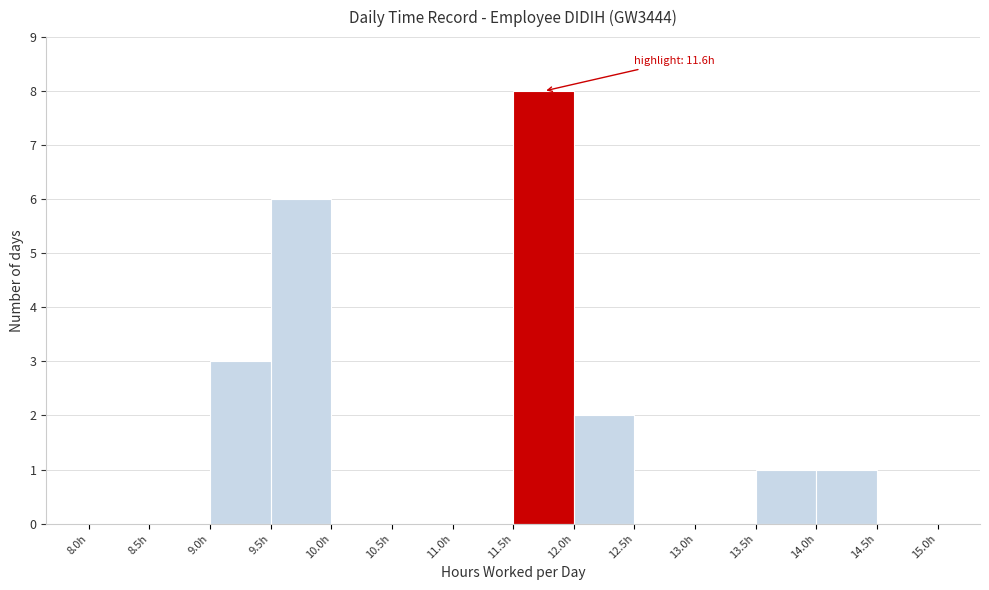

Over which range of the x-axis is the bar tallest?

11.5 to 12.0